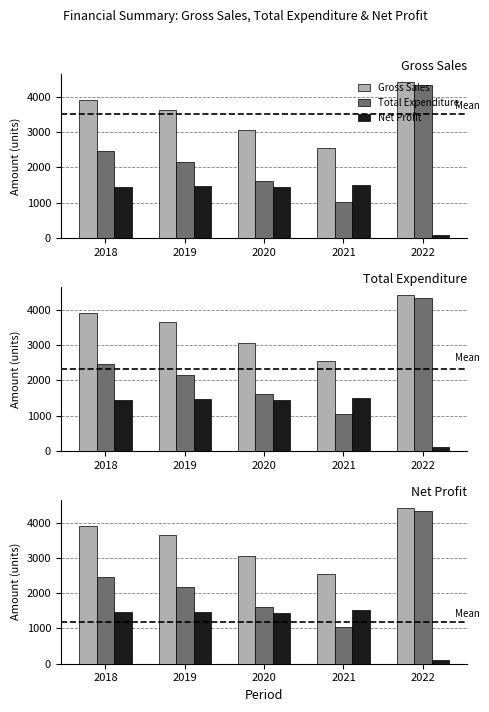

Which series has the widest spread of values?

Total Expenditure